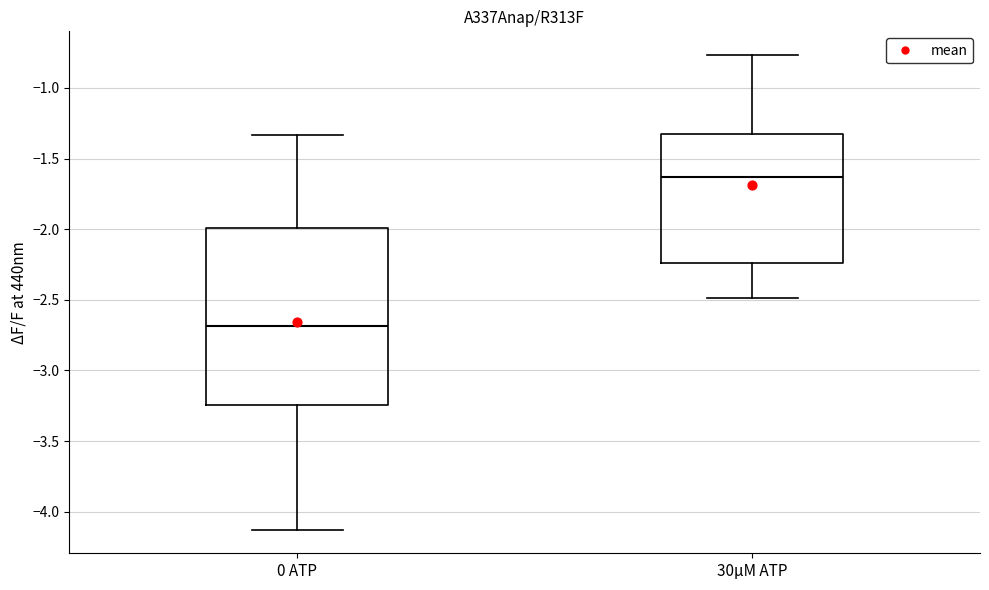

Reading left to right, transcribe this box plot: for each box, give where its median line is, the range the box spans, and where its two whiskers end, as read against the y-axis. The values are not printed on the chart, so give them approximately, as read against the axis.

0 ATP: median -2.70, box -3.25 to -2.00, whiskers -4.15 to -1.35
30µM ATP: median -1.65, box -2.25 to -1.30, whiskers -2.50 to -0.75